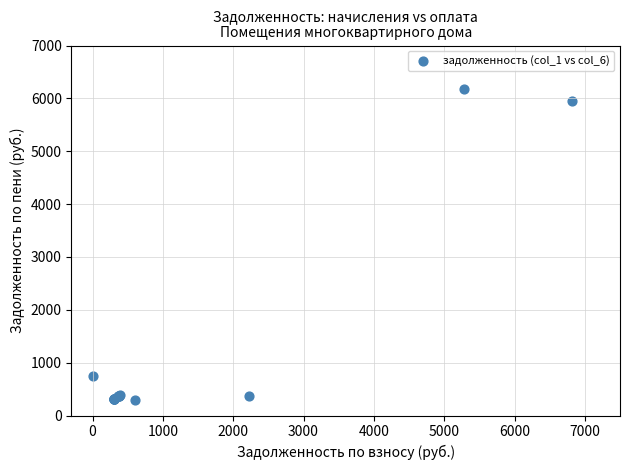

What Y value in the scatter plot is closest to 3241?

742.2